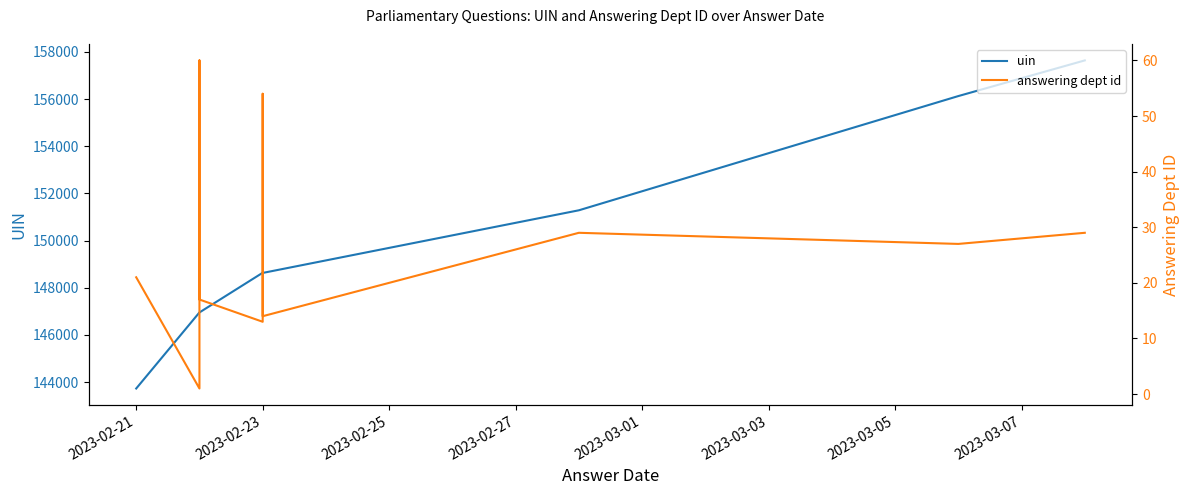

True or false: uin has a value of 262284 at 2023-02-23.

False